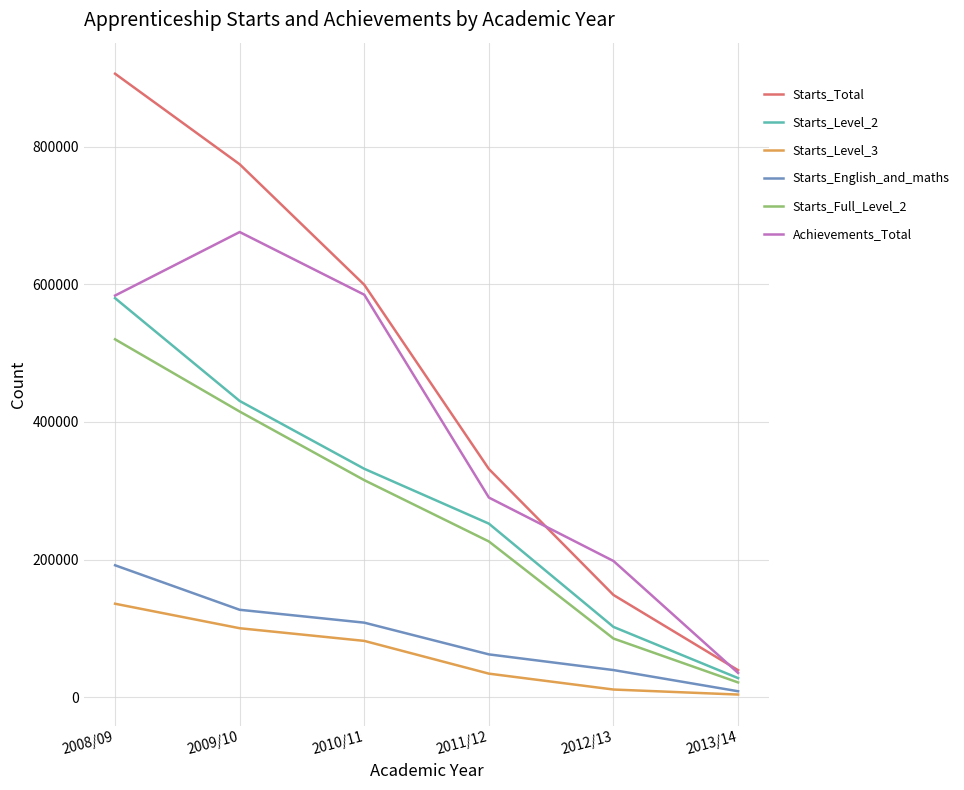

True or false: Starts_Total has more than 0 points higher than both neighbors.

False